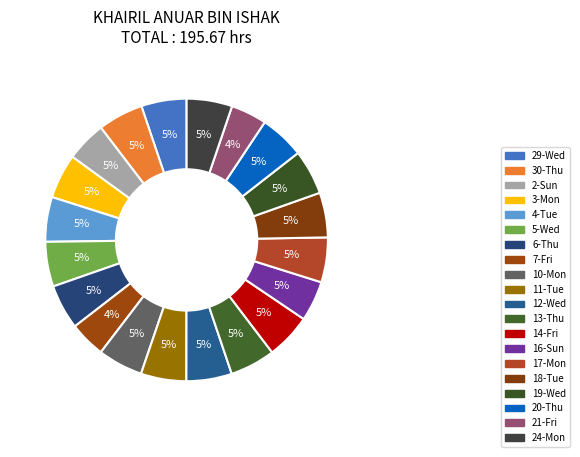

What is the change in value from 7-Fri to 10-Mon?

+2.0